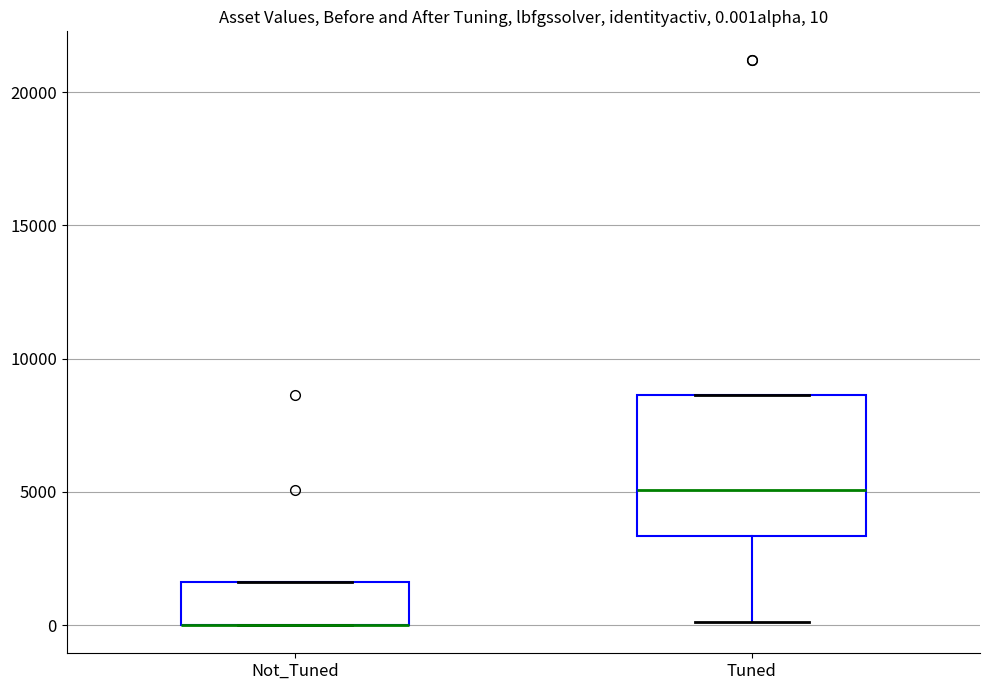

Comparing the boxes themselves (not the whiskers), which one is the tallest?

Tuned